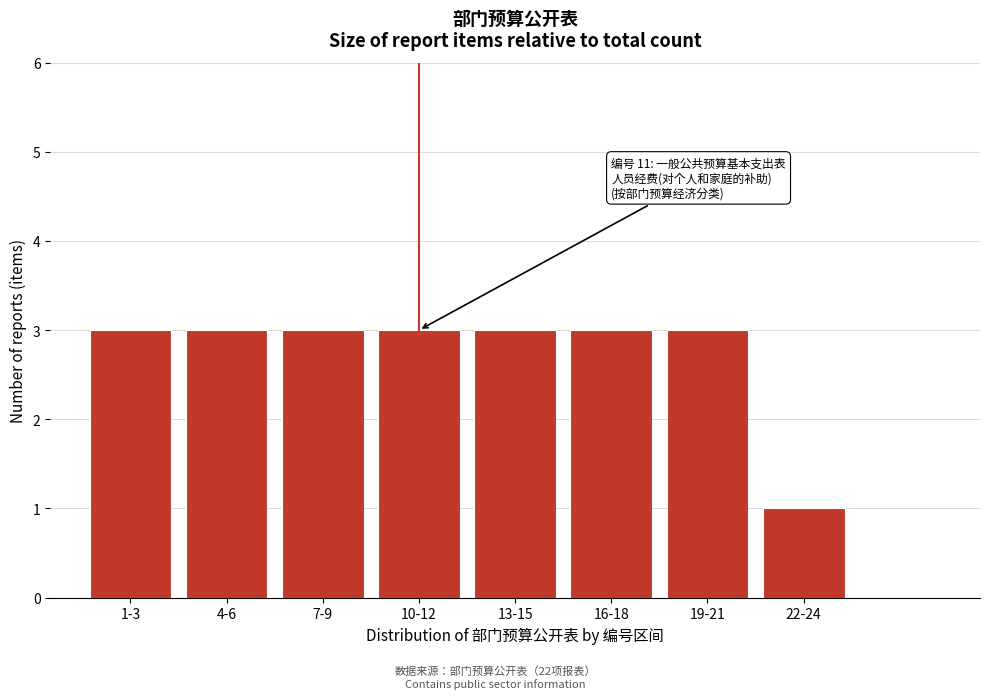

Reading right to left, extract all data points from this chart.

1	3	3	3	3	3	3	3